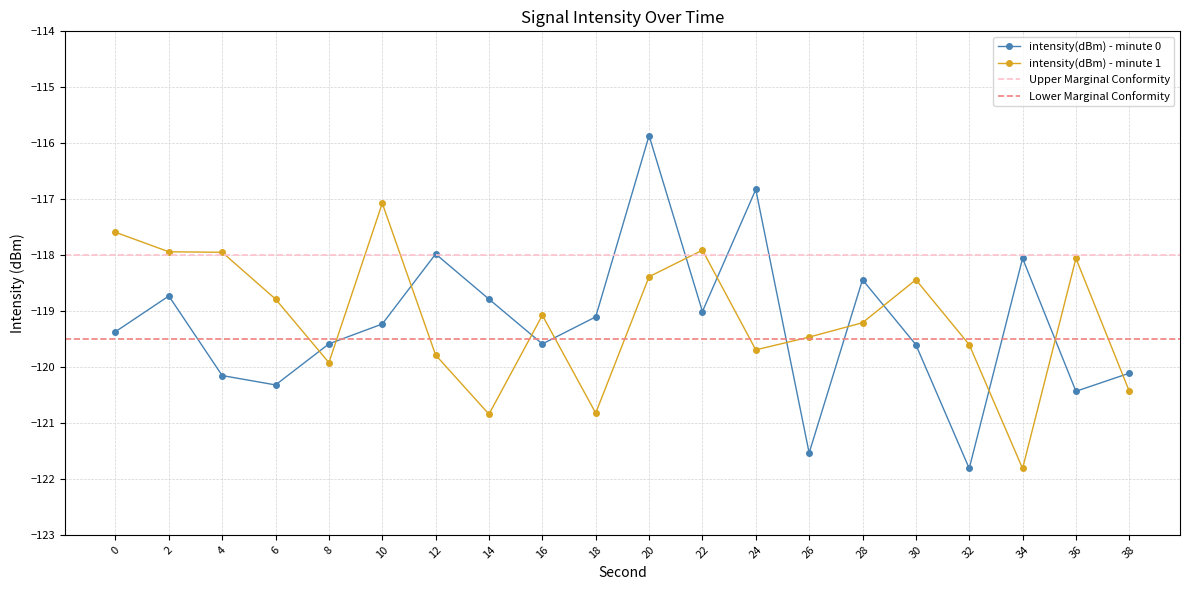

What is the sum of the intensity(dBm) - minute 0 values at 34 and 30?

-237.7